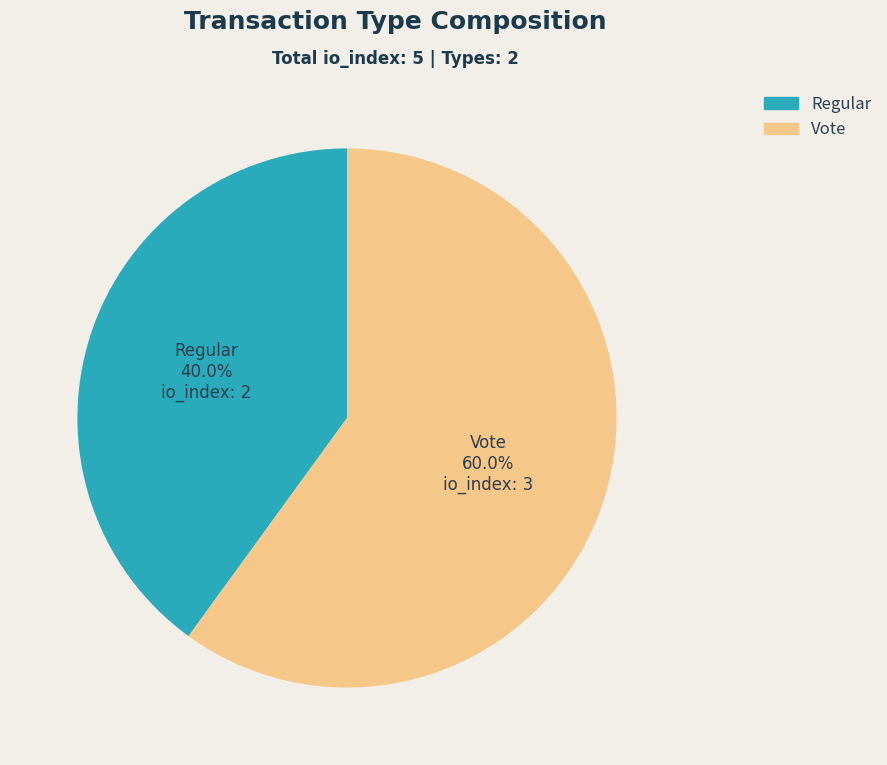

How many segments does this pie chart have?

2